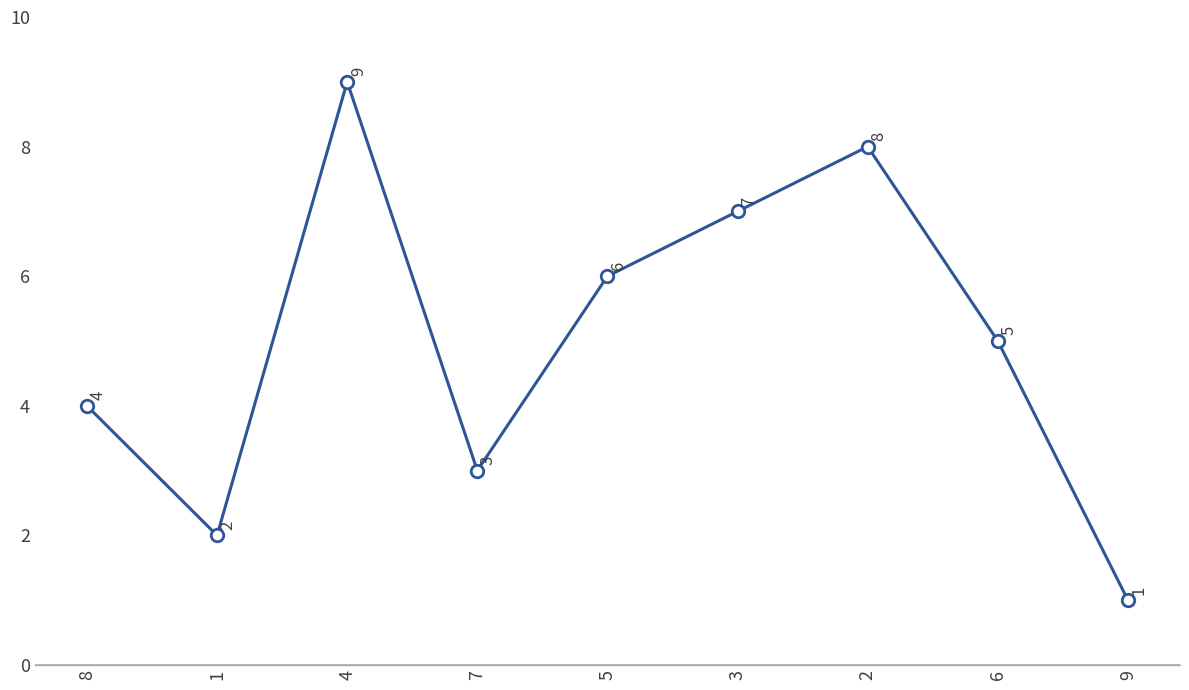

Reading right to left, what are all the values shown in this chart?

9=1	6=5	2=8	3=7	5=6	7=3	4=9	1=2	8=4